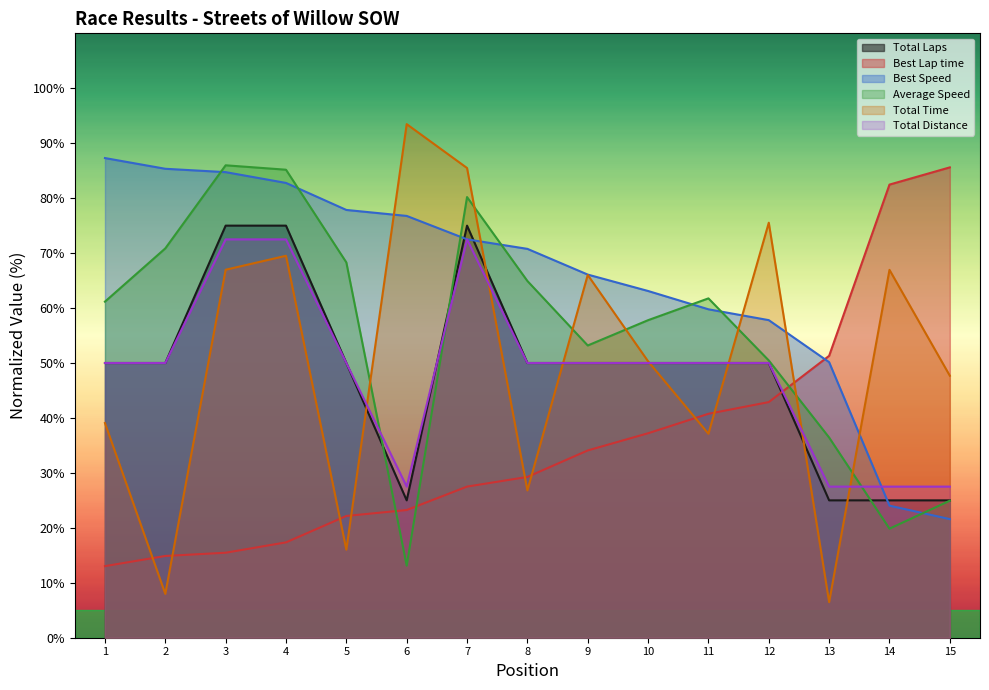

How many times do Total Laps and Average Speed cross each other?

3